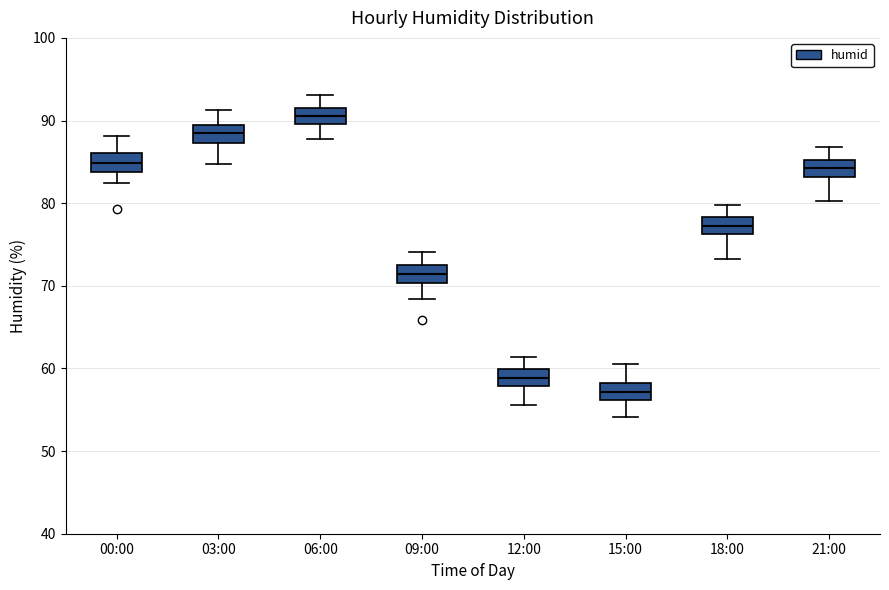

Reading left to right, read every box against the y-axis: the position of its median line, the range the box covers, and the ends of its whiskers. The values are not printed on the chart, so give them approximately, as read against the axis.

00:00: median 85, box 84 to 86, whiskers 82 to 88
03:00: median 88, box 87 to 89, whiskers 85 to 91
06:00: median 91, box 90 to 92, whiskers 88 to 93
09:00: median 71, box 70 to 72, whiskers 68 to 74
12:00: median 59, box 58 to 60, whiskers 56 to 61
15:00: median 57, box 56 to 58, whiskers 54 to 61
18:00: median 77, box 76 to 78, whiskers 73 to 80
21:00: median 84, box 83 to 85, whiskers 80 to 87